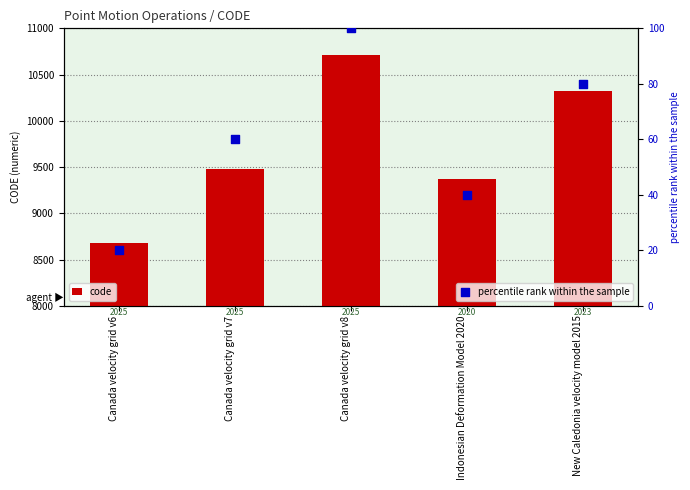

Is the value of percentile rank within the sample at Canada velocity grid v6 greater than the value of code at New Caledonia velocity model 2015?

No